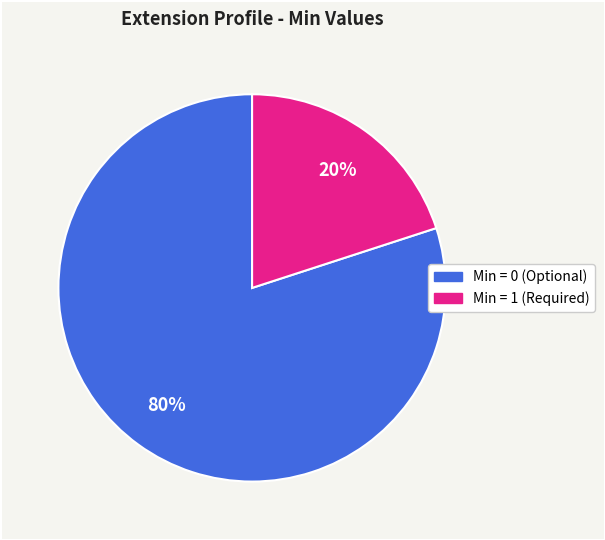

Is there any slice that represents more than half of the pie?

Yes